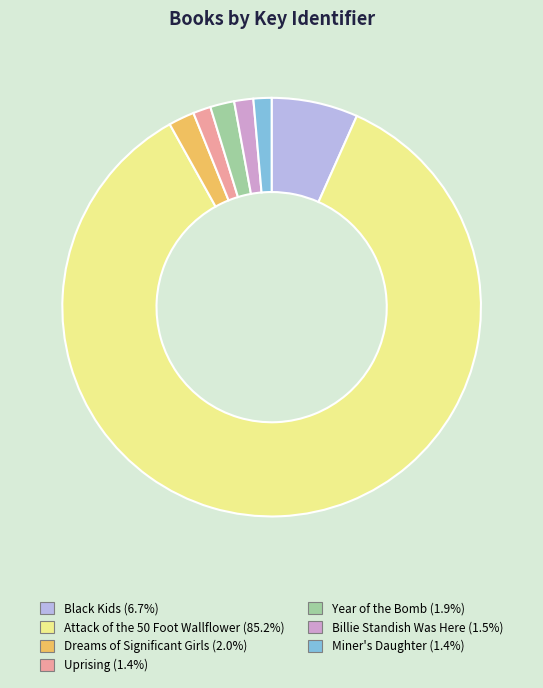

Combined, do Miner's Daughter and Billie Standish Was Here account for over 50%?

No